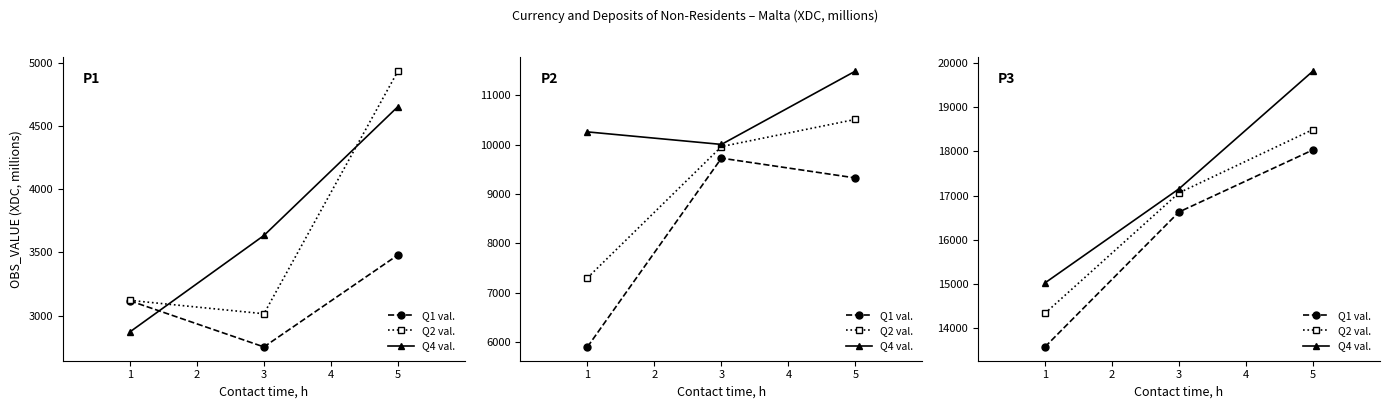

Does the chart have visible grid lines?

No